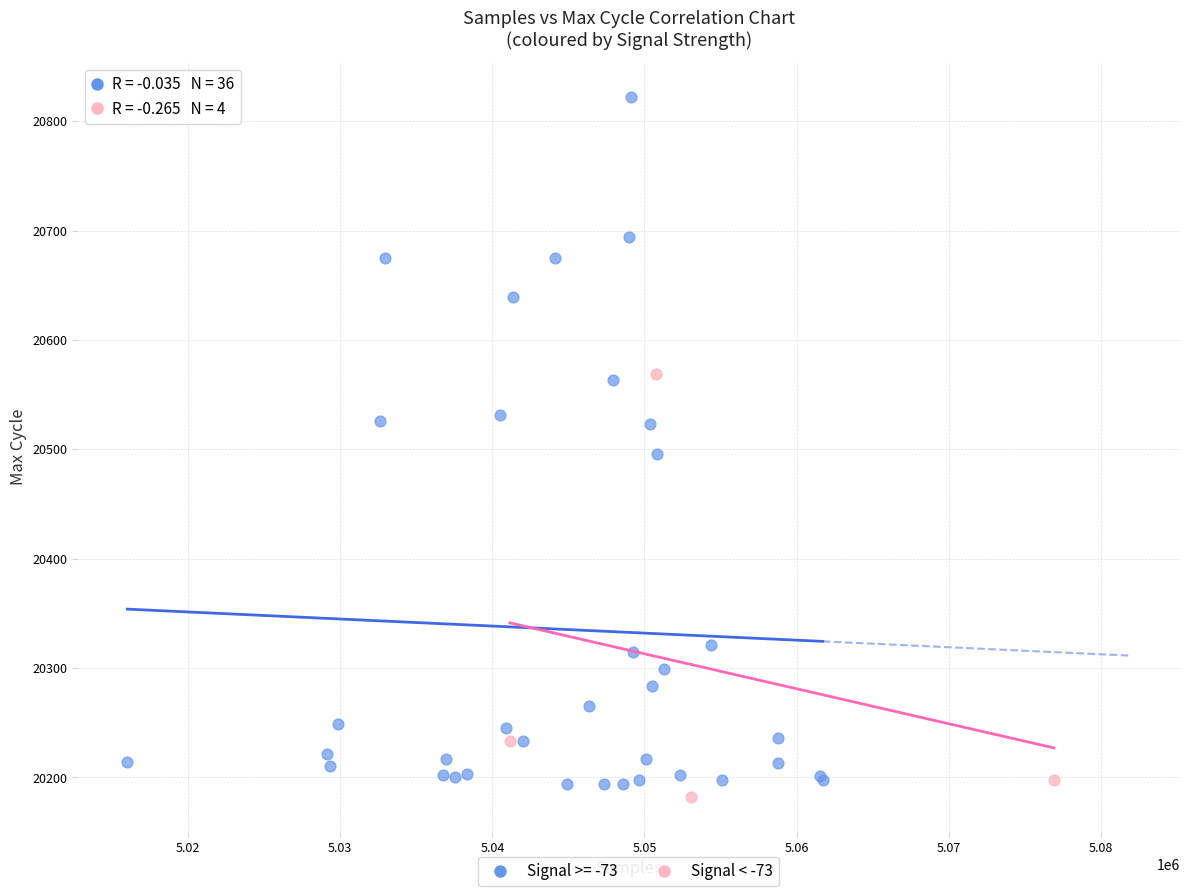

Which series reaches the maximum Y coordinate?

Signal >= -73